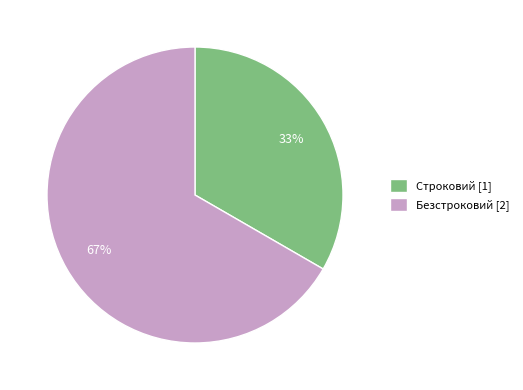

Which has a higher value, Безстроковий or Строковий?

Безстроковий